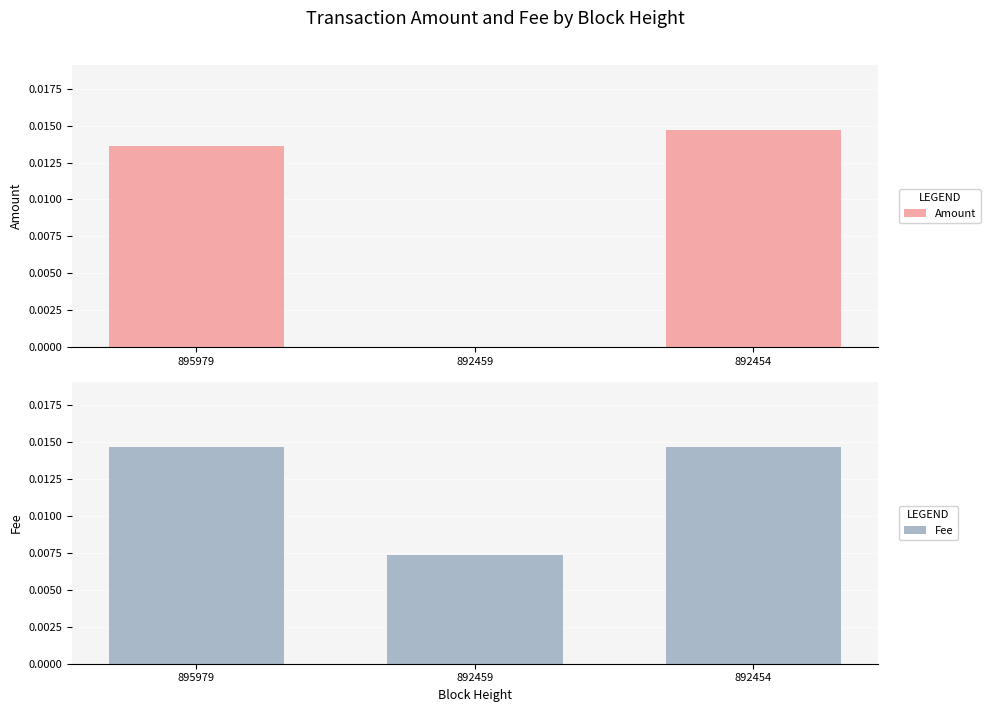

What are all the series names shown in the legend?

Amount, Fee